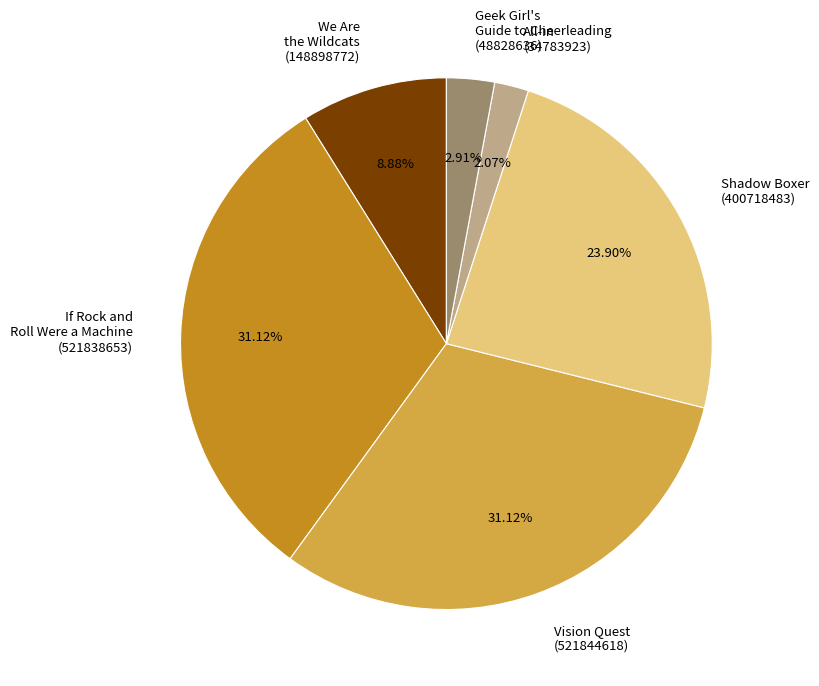

What is the ratio of the value at We Are the Wildcats to the value at Shadow Boxer?

0.4